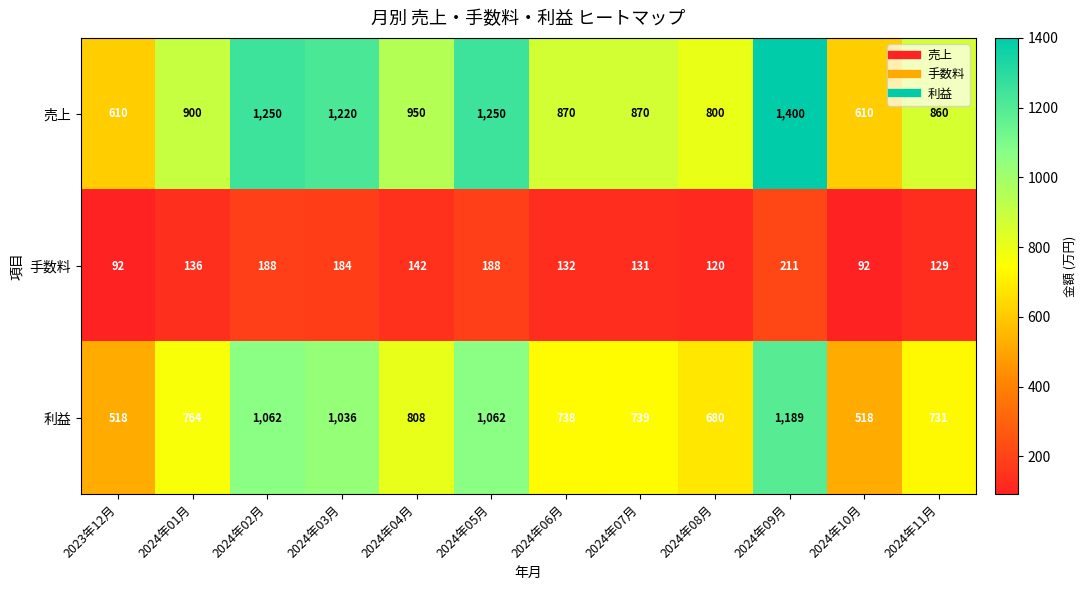

The value of 手数料 at 2024年11月 is 129. True or false?

True